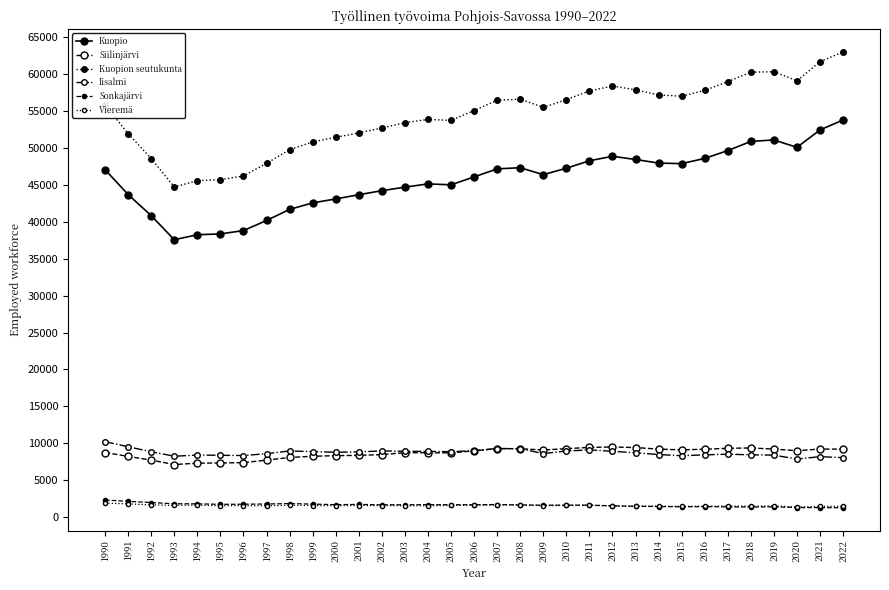

Where is the first local maximum for Sonkajärvi?

1998